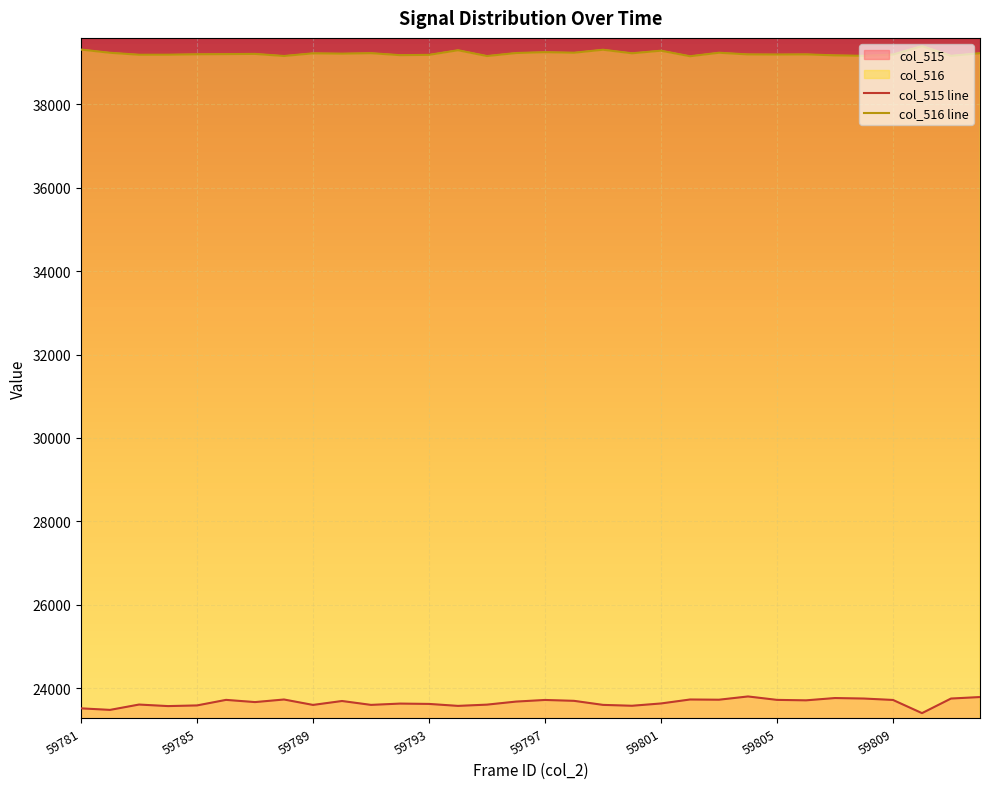

How many categories are shown in the chart?

32